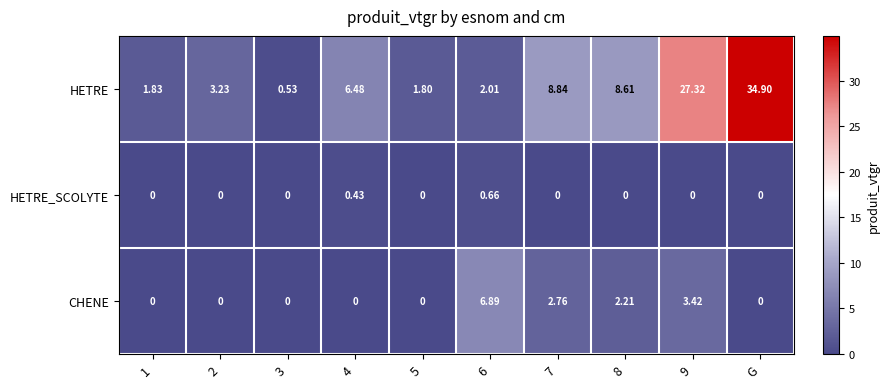

List the series in order of their peak value, highest first.

HETRE, CHENE, HETRE_SCOLYTE